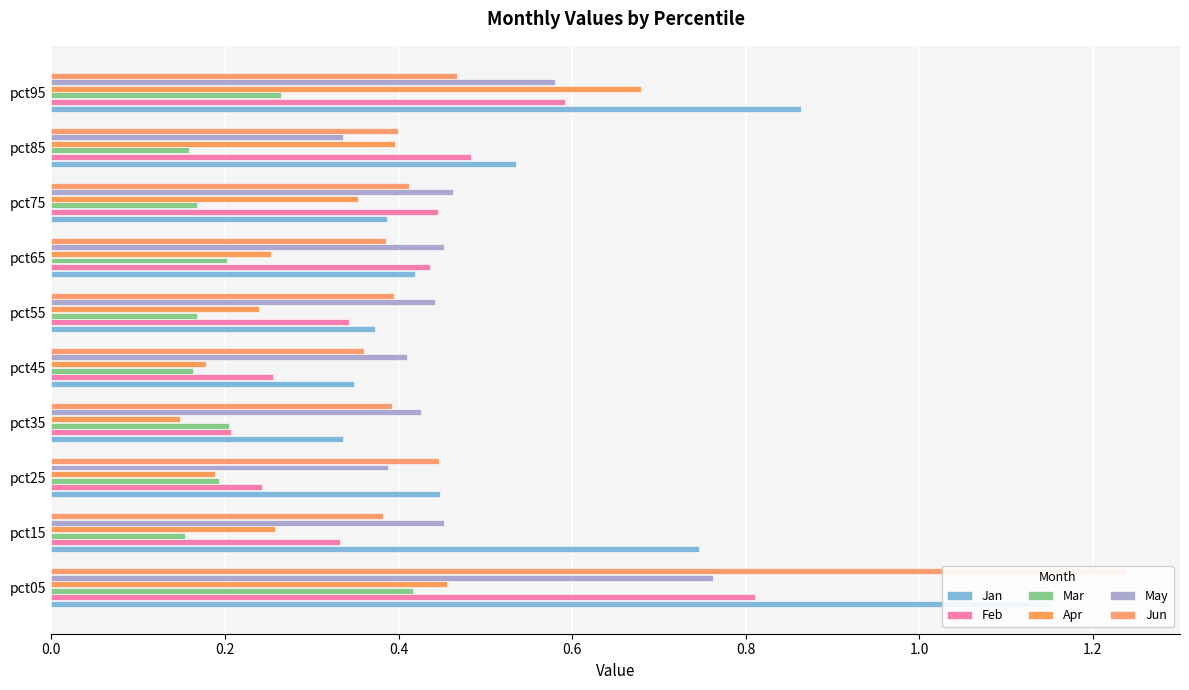

What is the maximum value shown in the chart?

1.2